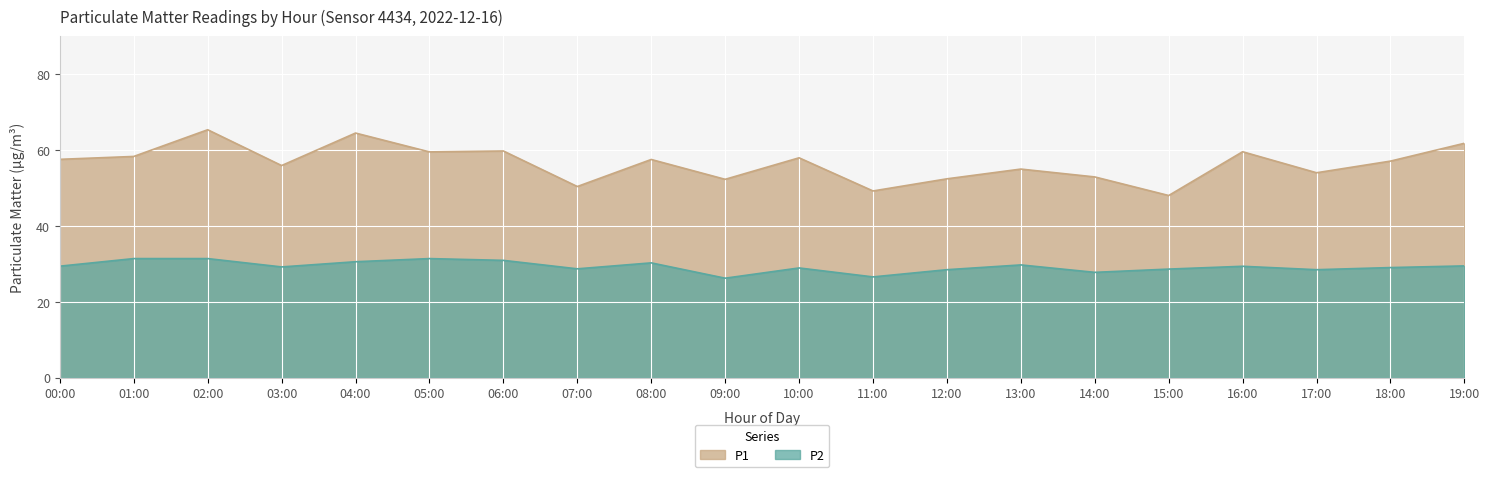

How many data points does each series have?

20